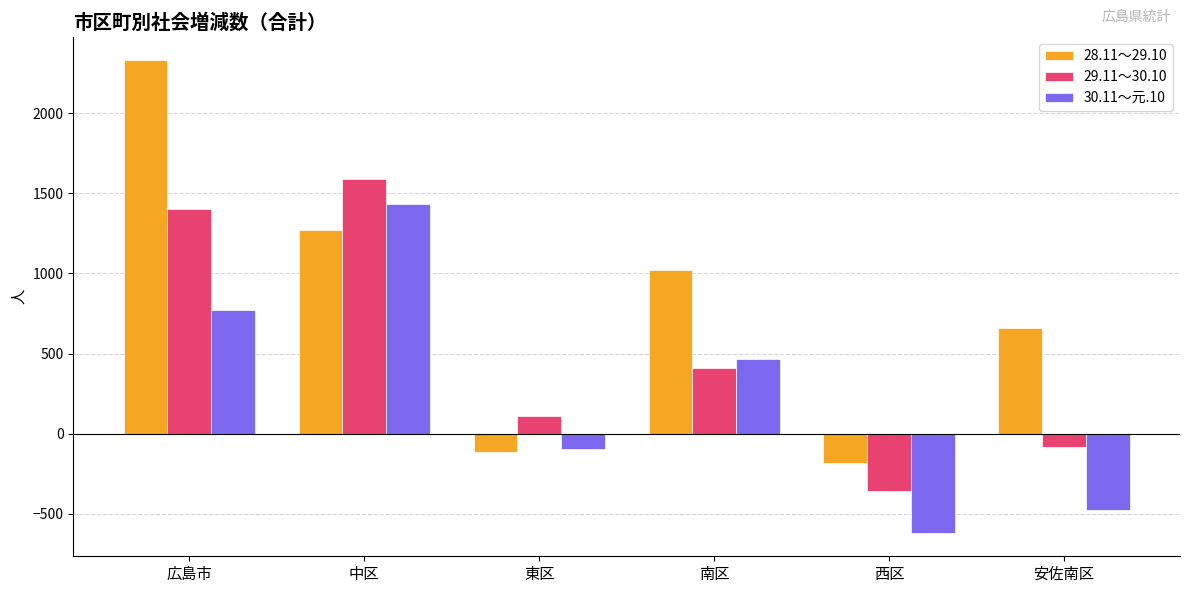

What is the sum of all 29.11～30.10 values?

3067